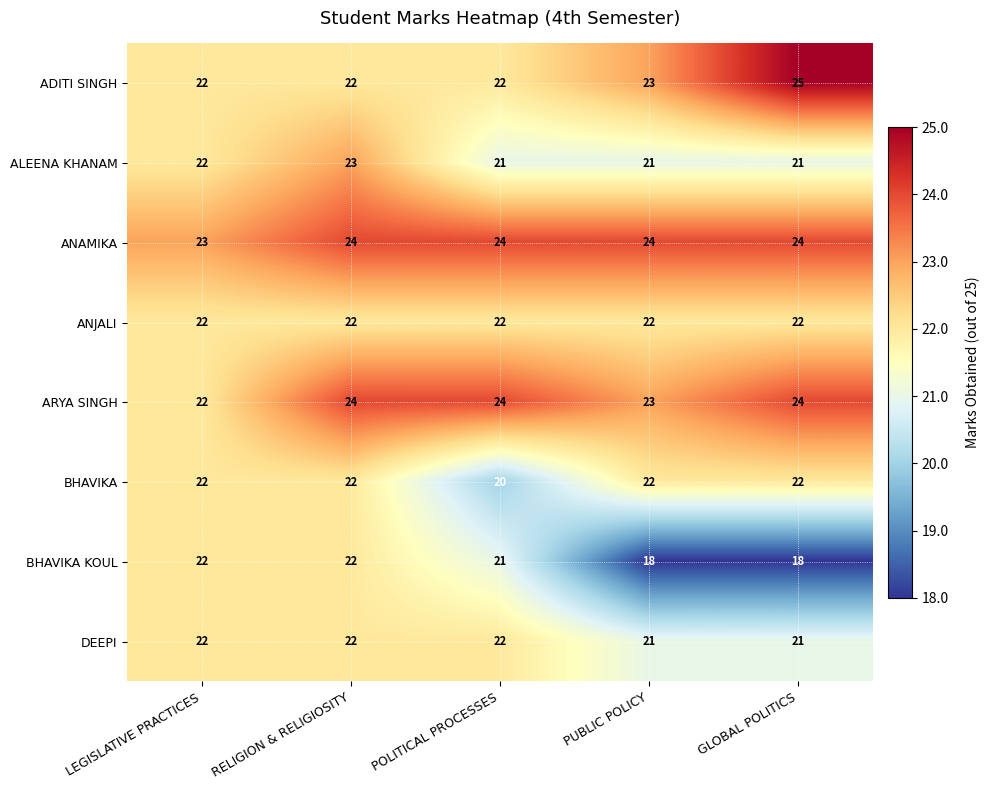

Count the BHAVIKA KOUL values in the range 18 to 22.

5